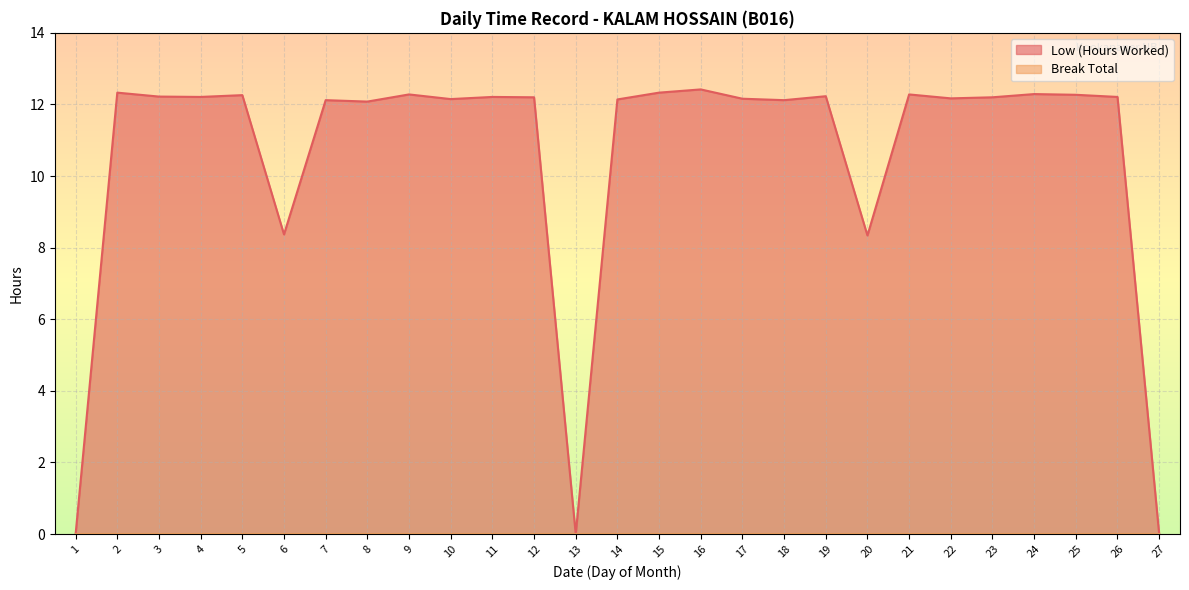

What is the approximate value at 26?

12.2